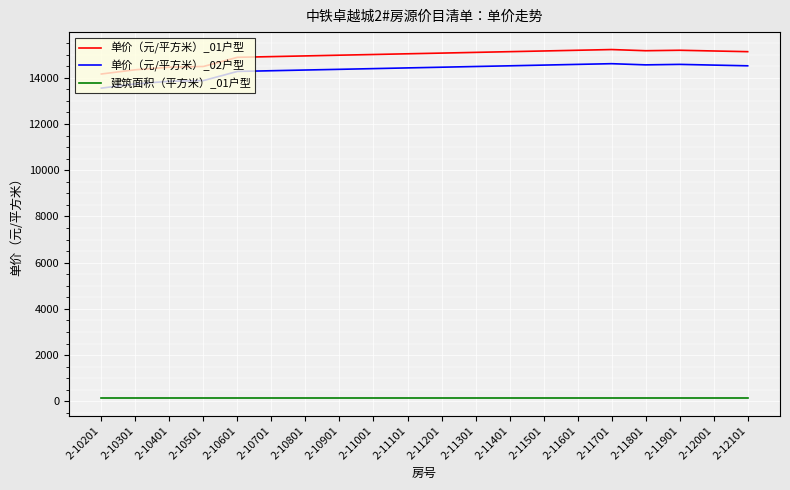

True or false: 建筑面积（平方米）_01户型 and 单价（元/平方米）_02户型 cross at least once.

False